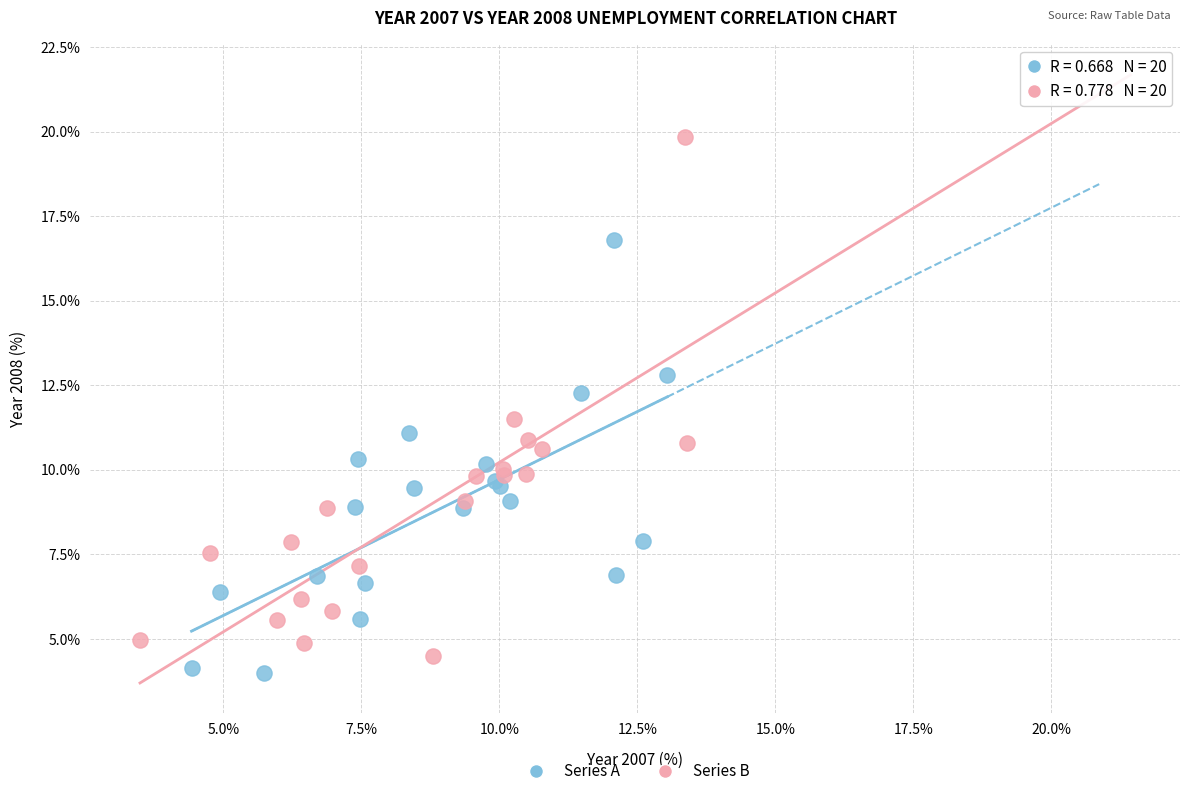

Which series contains the highest Y value?

Series B